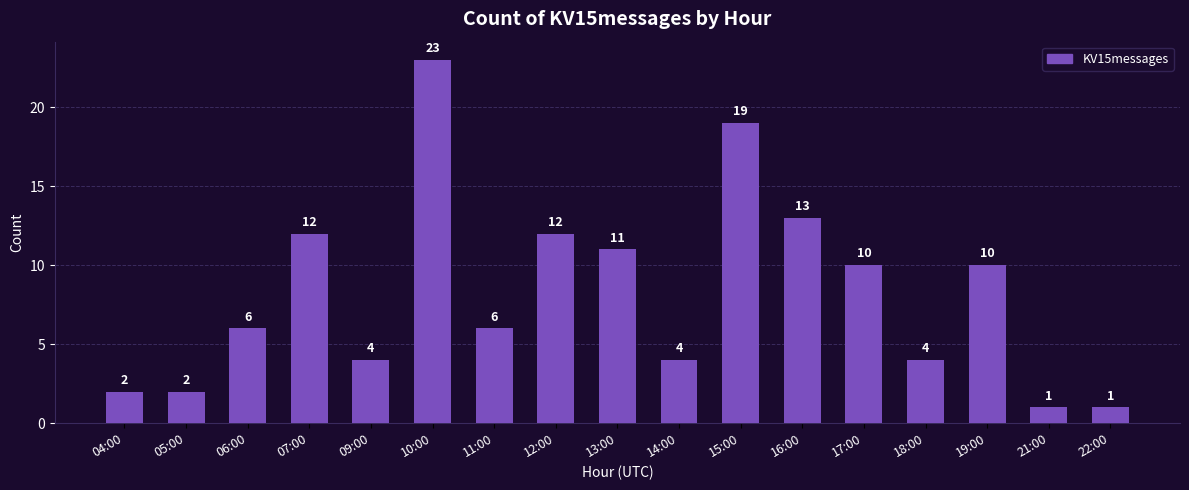

What is the sum of all values?

140